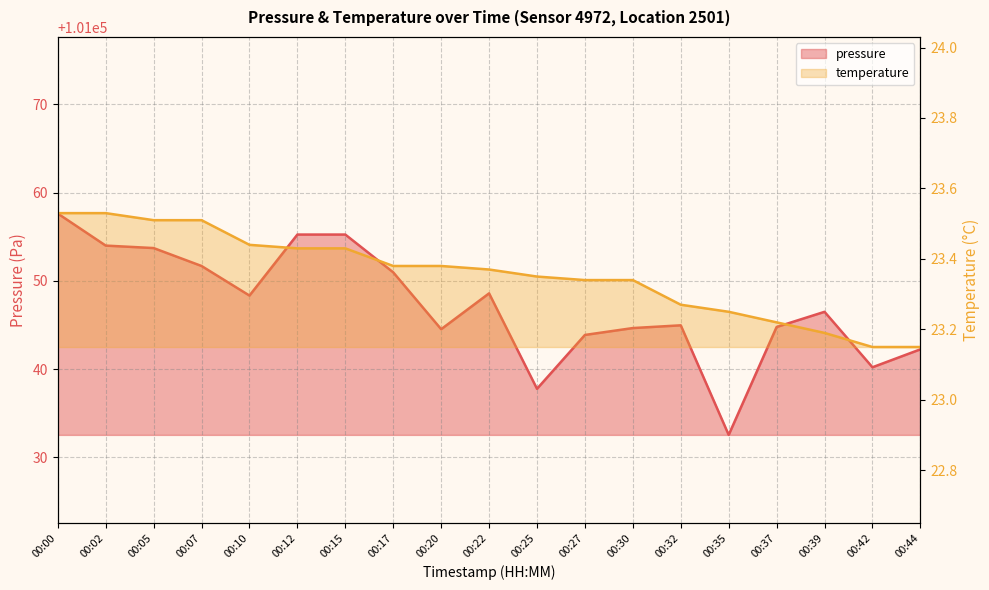

What is the highest value of the pressure series?

101057.6